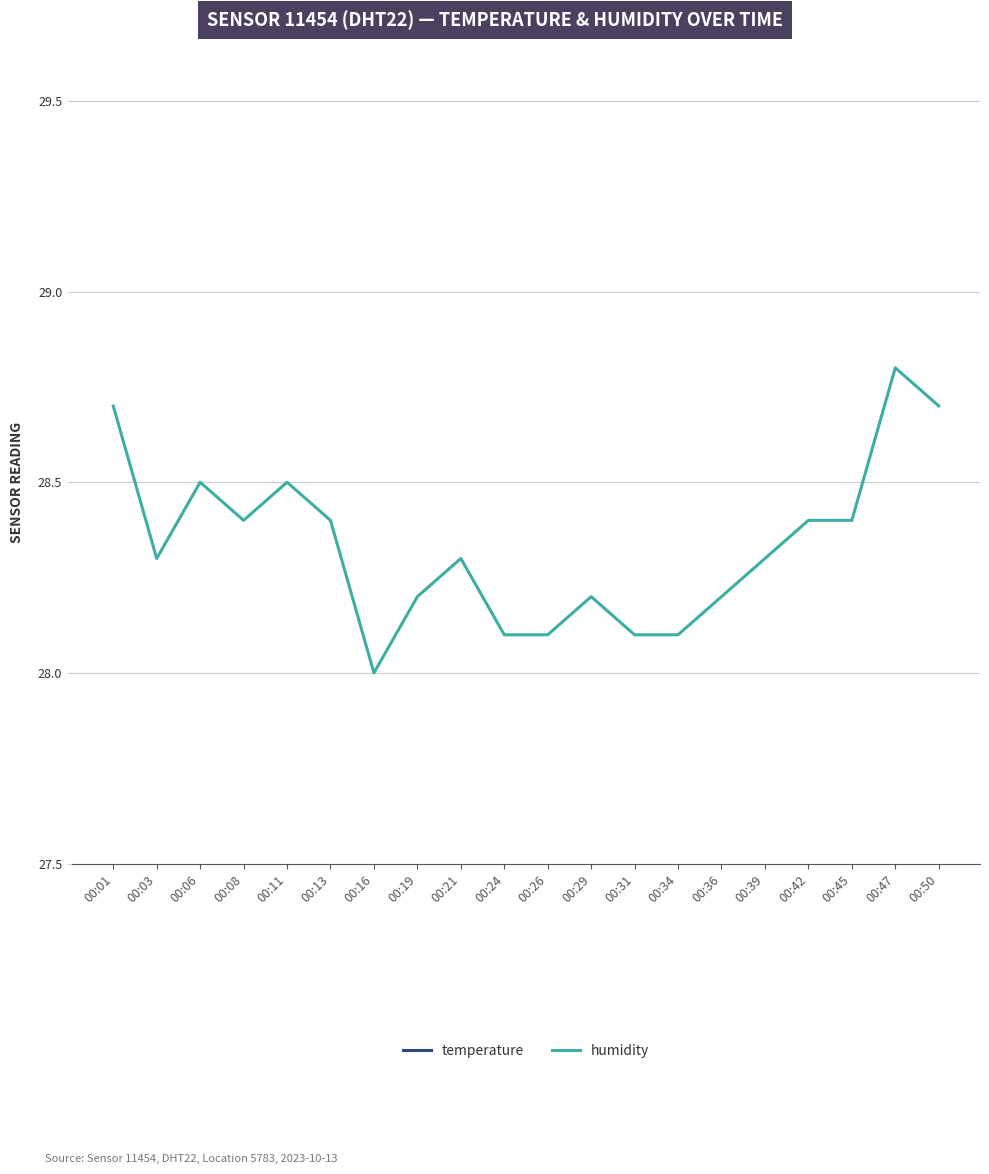

The value of humidity at 00:16 is 28.0. True or false?

True